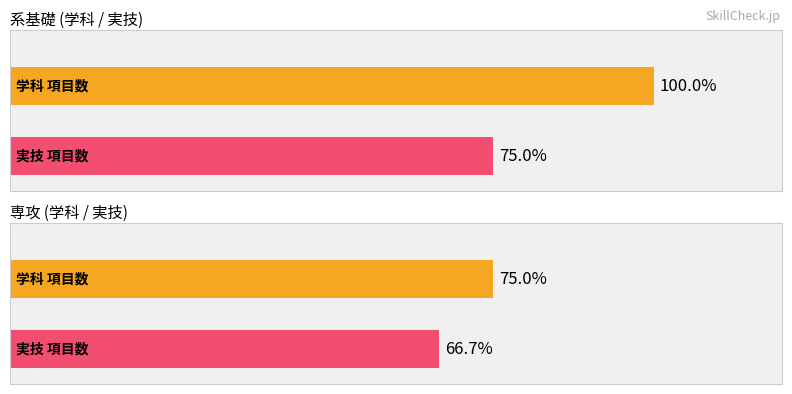

Where is 系基礎 nearest to the value 10?

実技